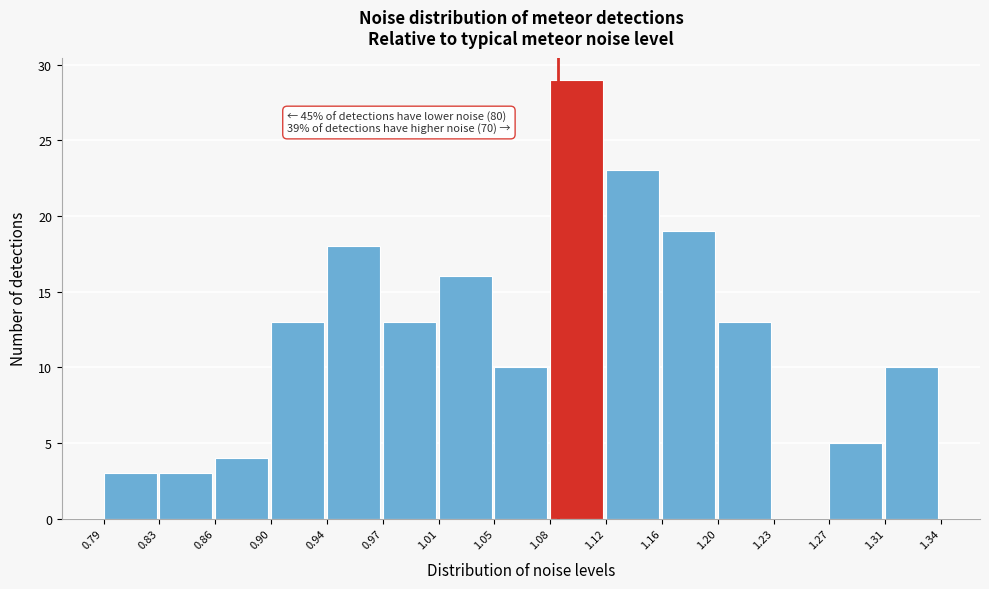

Over which range of the x-axis is the bar tallest?

1.08 to 1.12